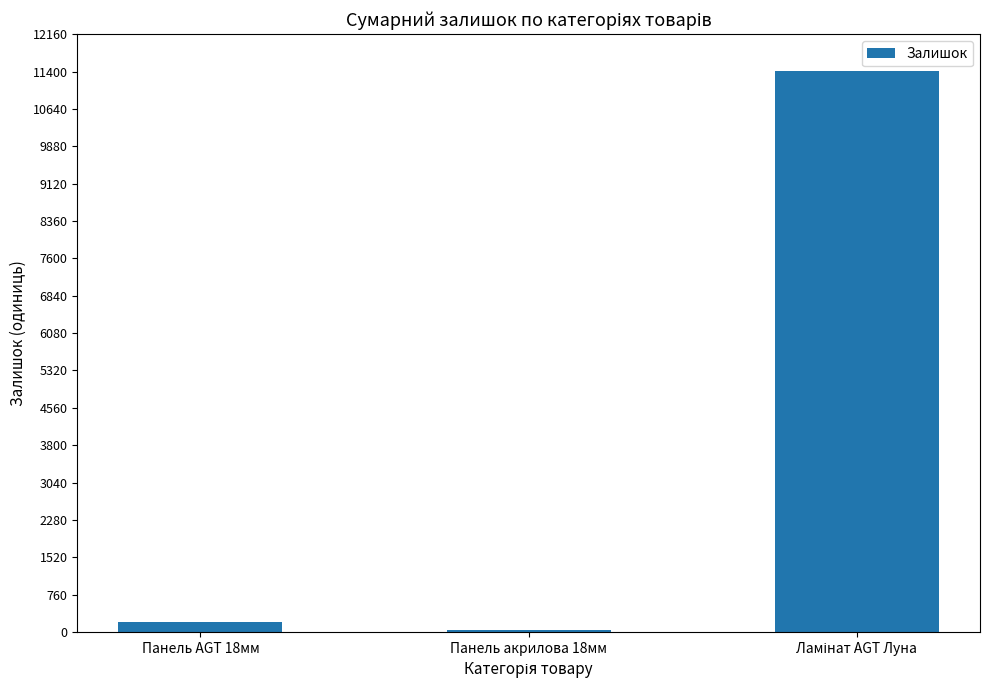

Where is the data nearest to the value 5719?

Панель AGT 18мм